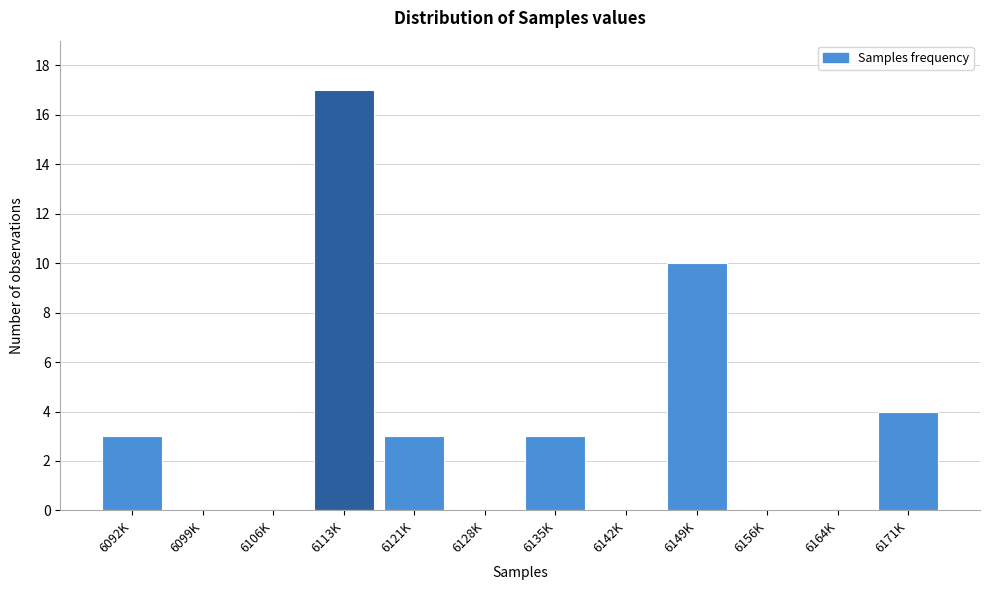

Reading right to left, list all the values displayed in this chart.

6171K=4	6164K=0	6156K=0	6149K=10	6142K=0	6135K=3	6128K=0	6121K=3	6113K=17	6106K=0	6099K=0	6092K=3